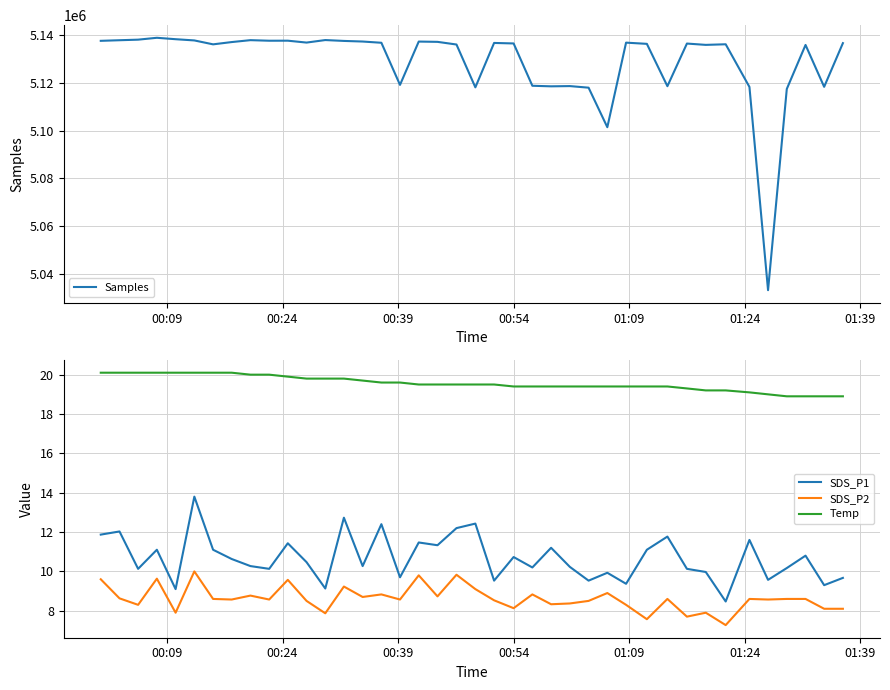

Count the number of categories in the chart.

40